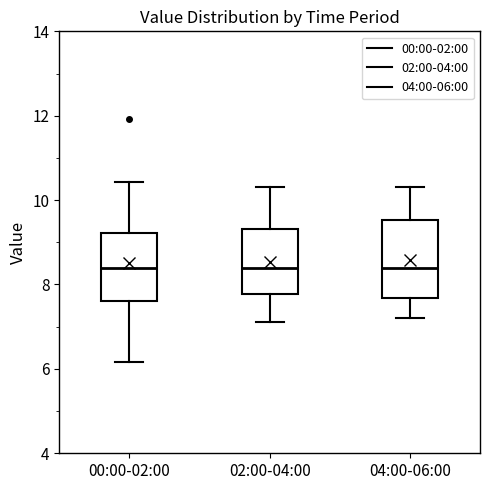

Where is the lower edge of the box for 04:00-06:00 on the y-axis? The values are not printed on the chart, so give them approximately, as read against the axis.

7.6